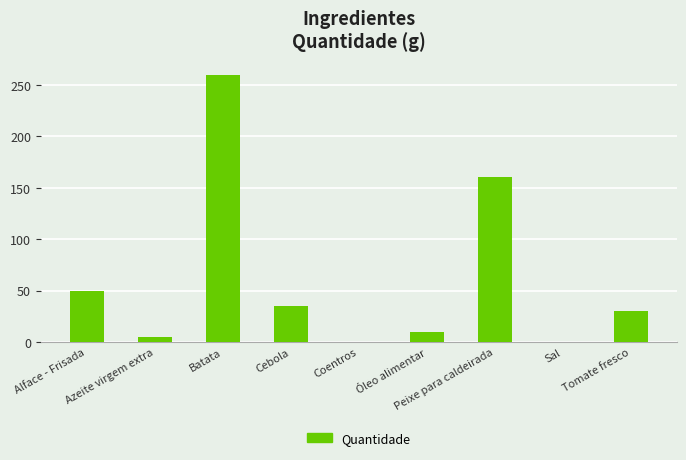

The value at Tomate fresco is 42.1. True or false?

False